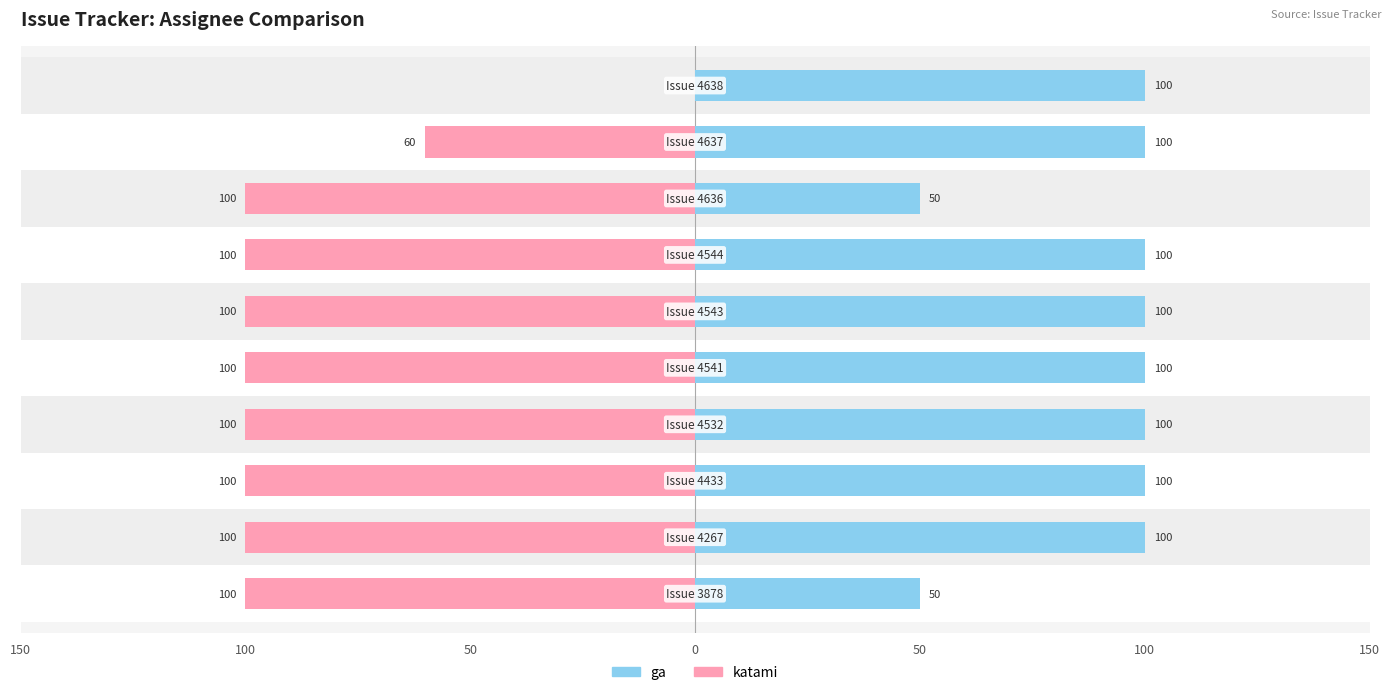

Between 50 and 150, which series saw the biggest shift?

ga